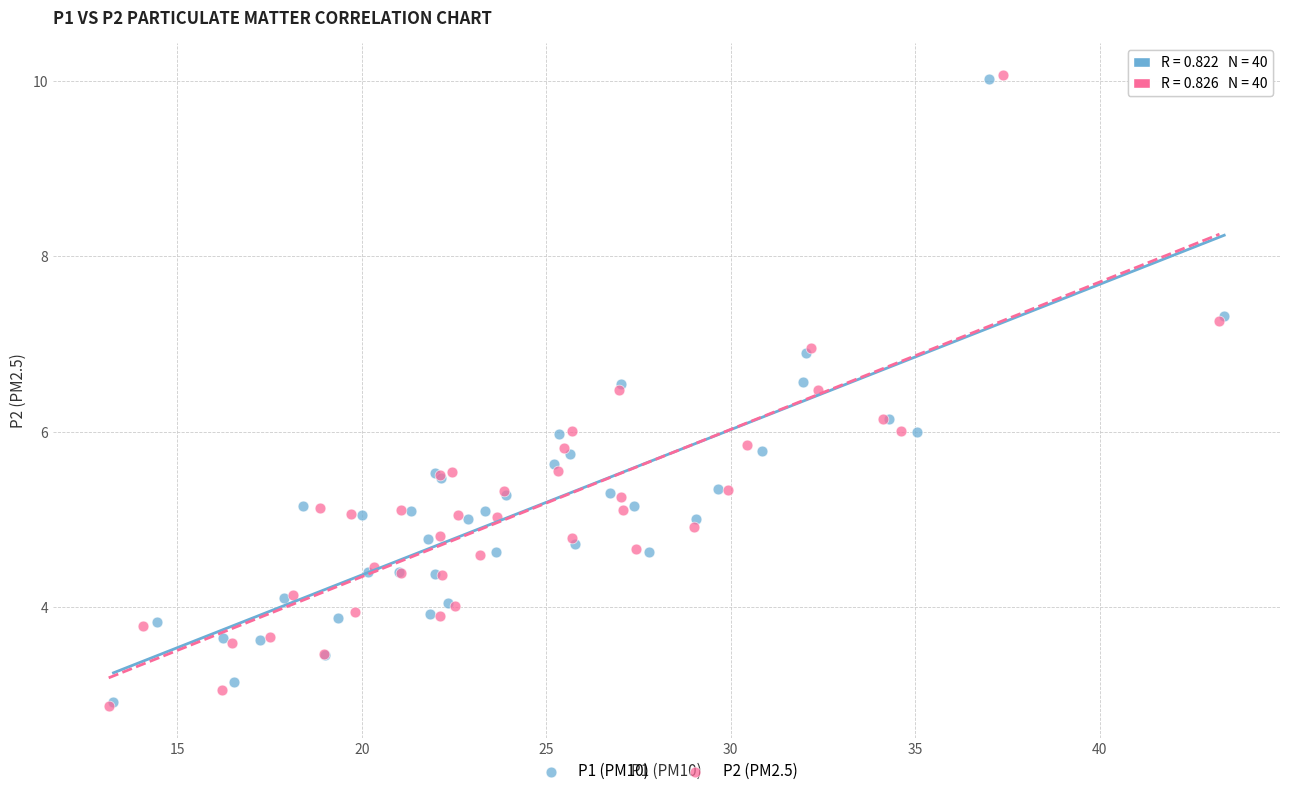

Which series has the largest Y range (max minus min)?

P2 (PM2.5)